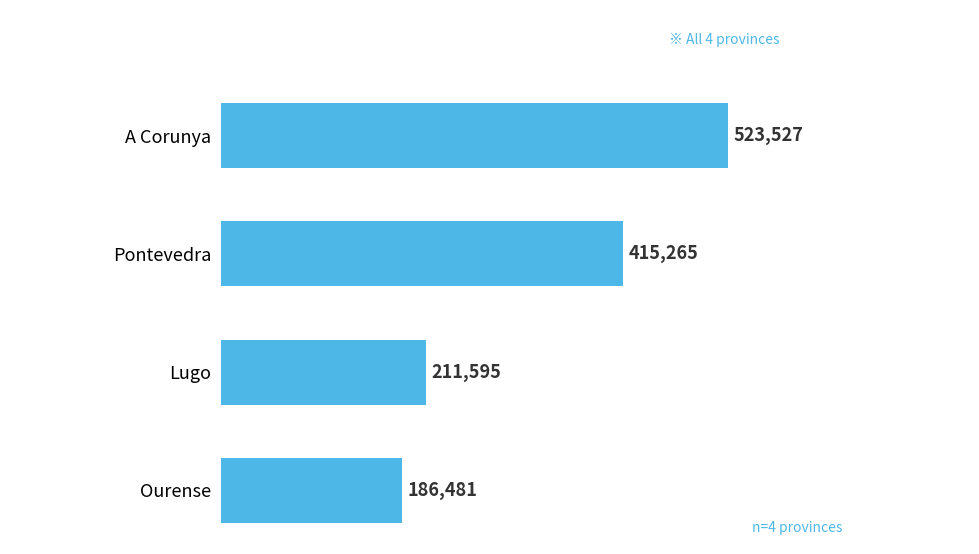

At which label is the value closest to 355004?

Pontevedra